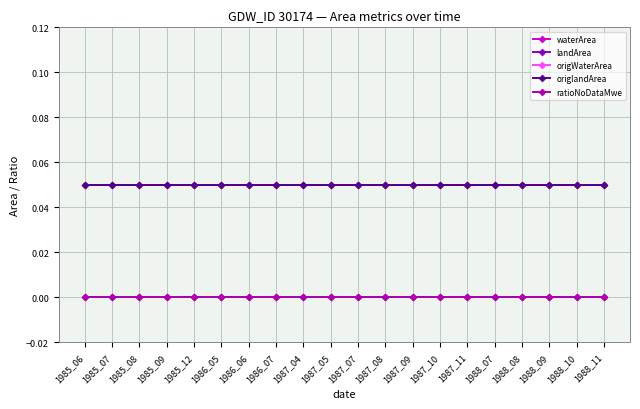

At 1988_09, list the series in order from smallest to largest.

waterArea, origWaterArea, ratioNoDataMwe, landArea, origlandArea